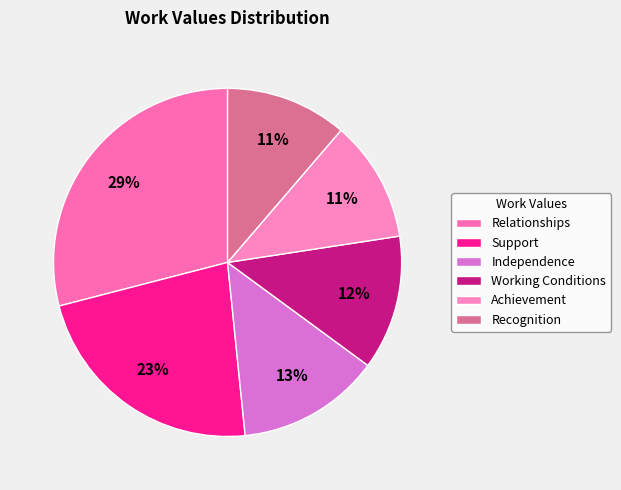

Which category has the biggest portion of the pie?

Relationships